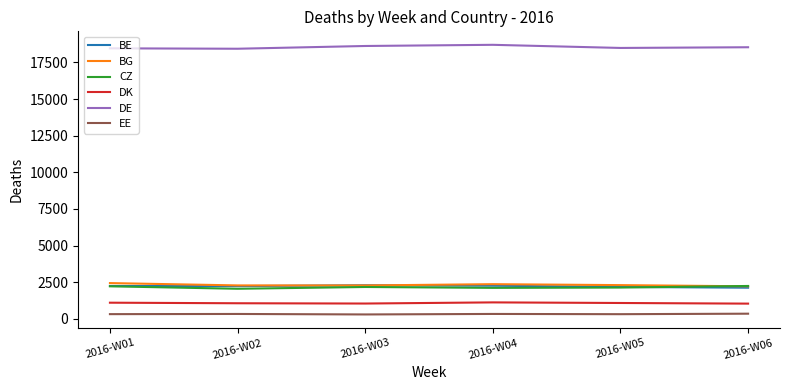

The value of BE at 2016-W02 is 2234. True or false?

True